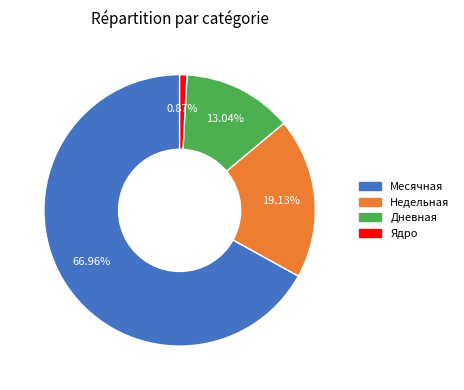

The Дневная slice represents 13% of the pie. True or false?

True